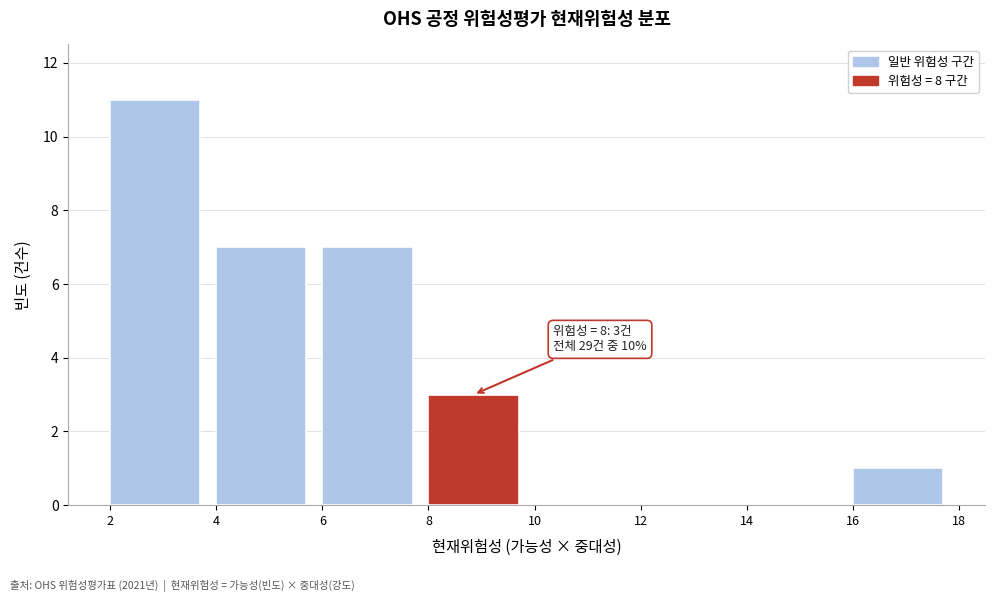

Which range on the x-axis has the tallest bar?

2 to 4